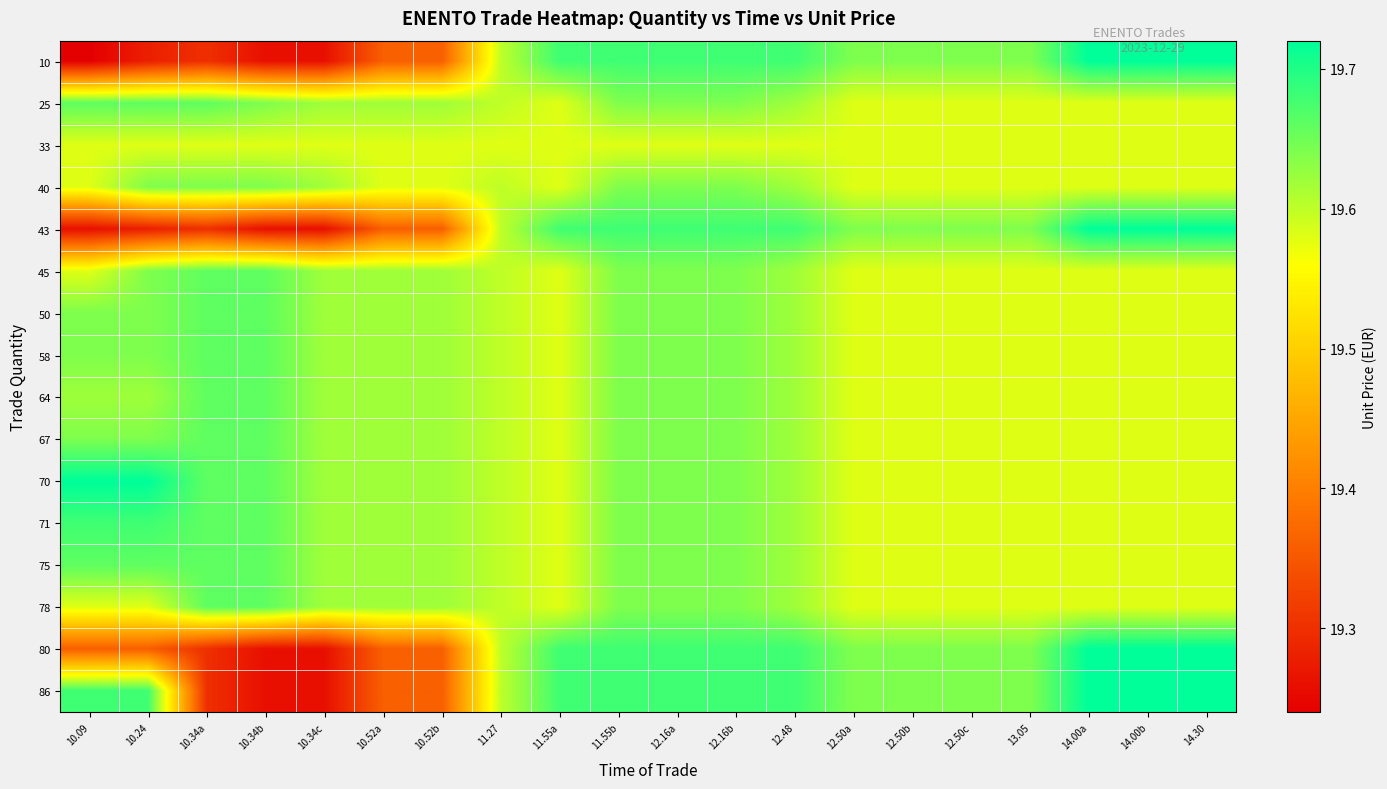

What is the total value across all series at 12.48?

314.1